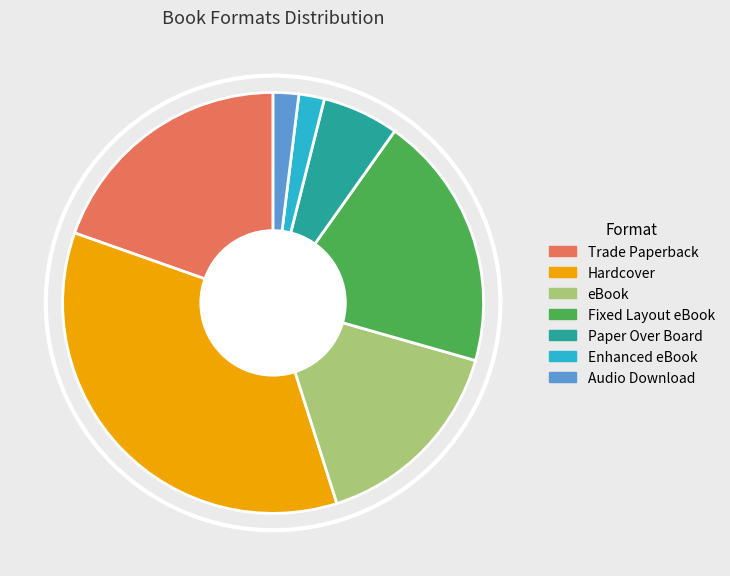

How many slices are in this pie chart?

7